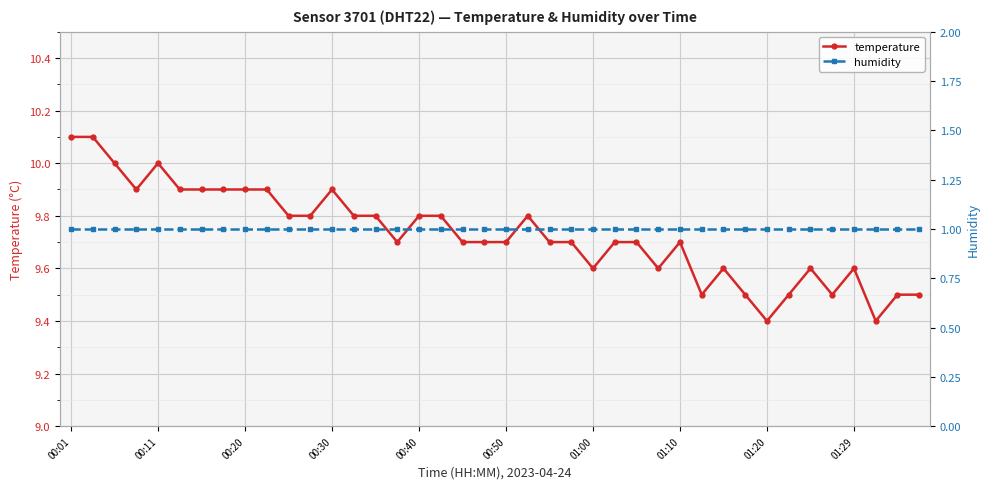

The temperature series shows 9.9 at 00:20. True or false?

True